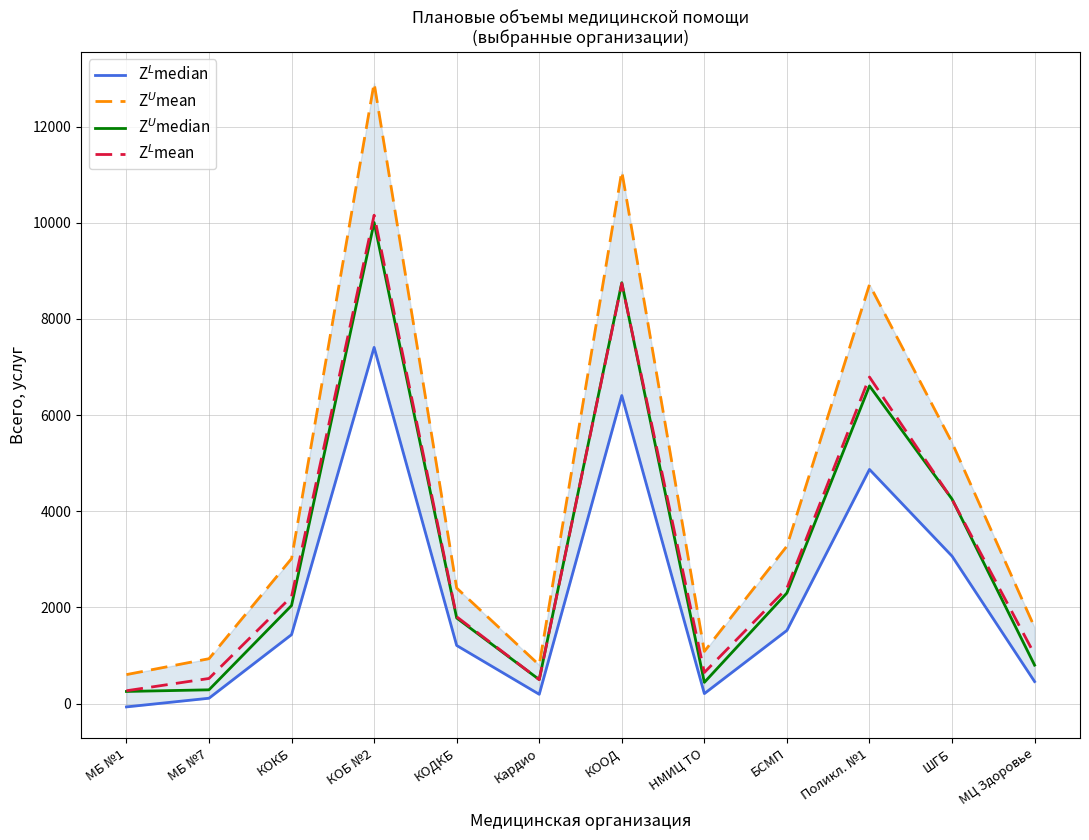

In Z$^U$median, how many points are higher than both neighbors (excluding endpoints)?

3